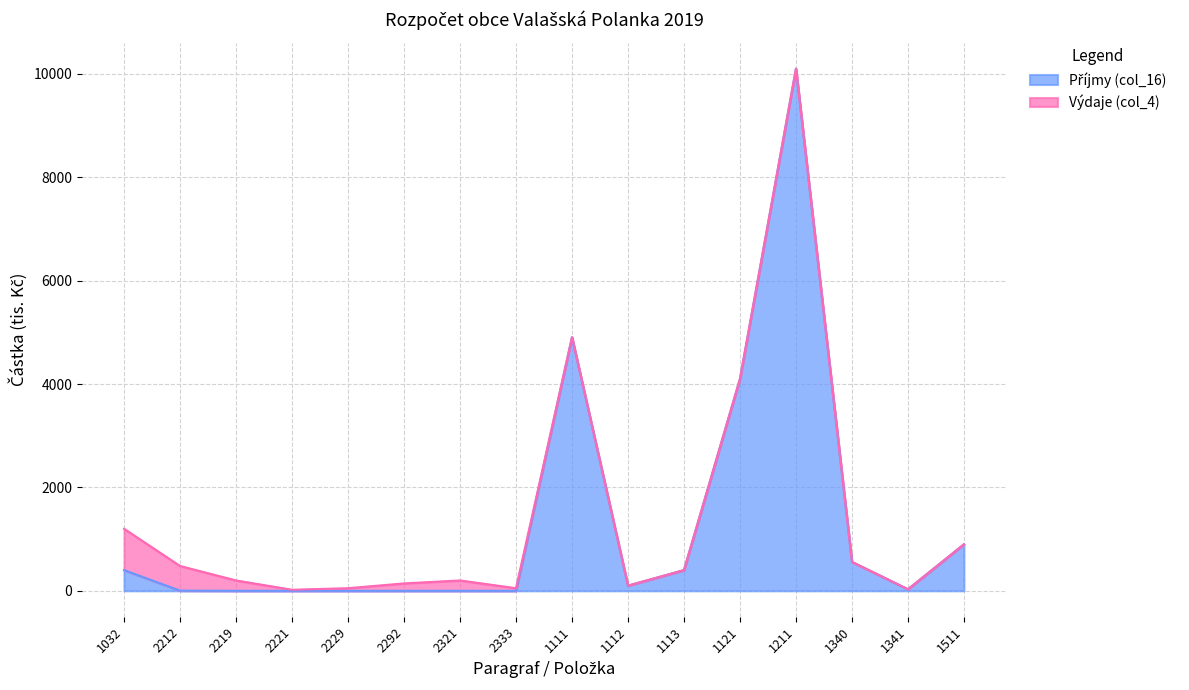

At which label is the value closest to 5050?

1111